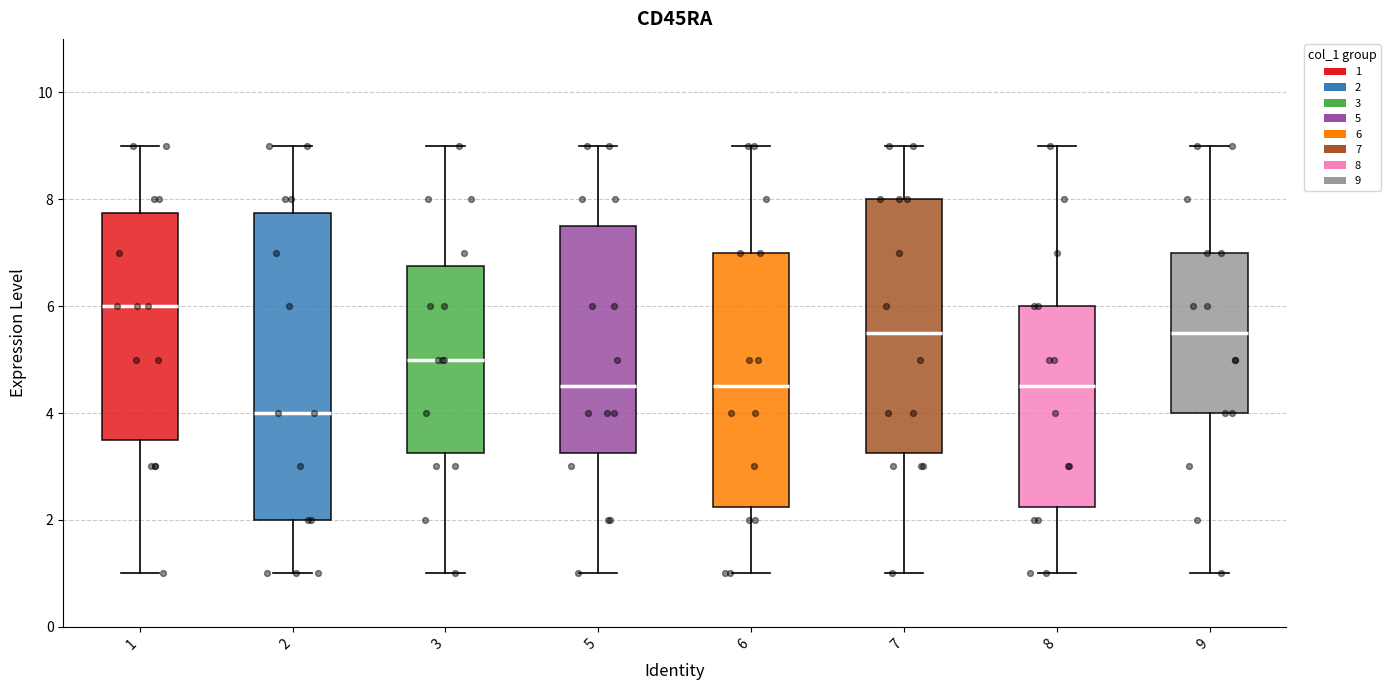

Comparing the boxes themselves (not the whiskers), which one is the tallest?

2